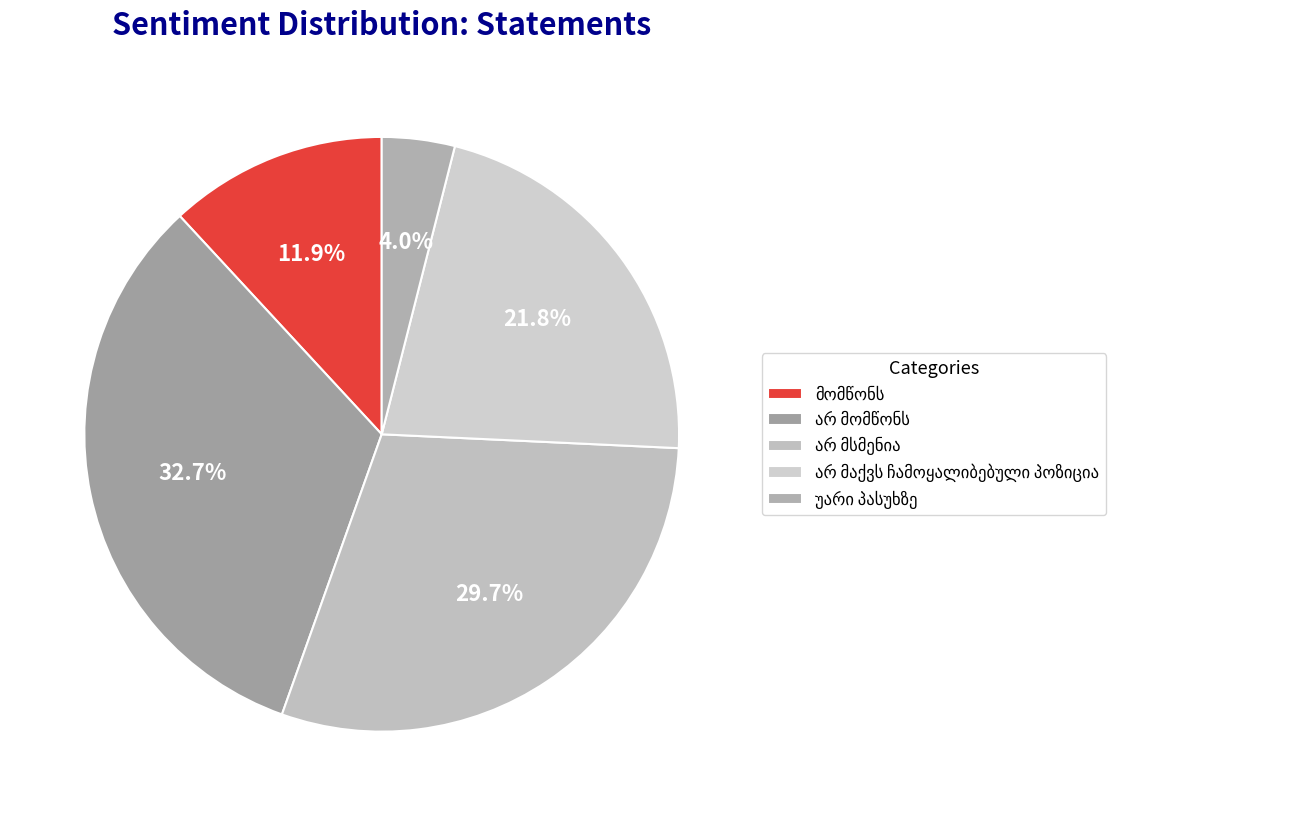

What percentage is NOT represented by მომწონს?

88.1%